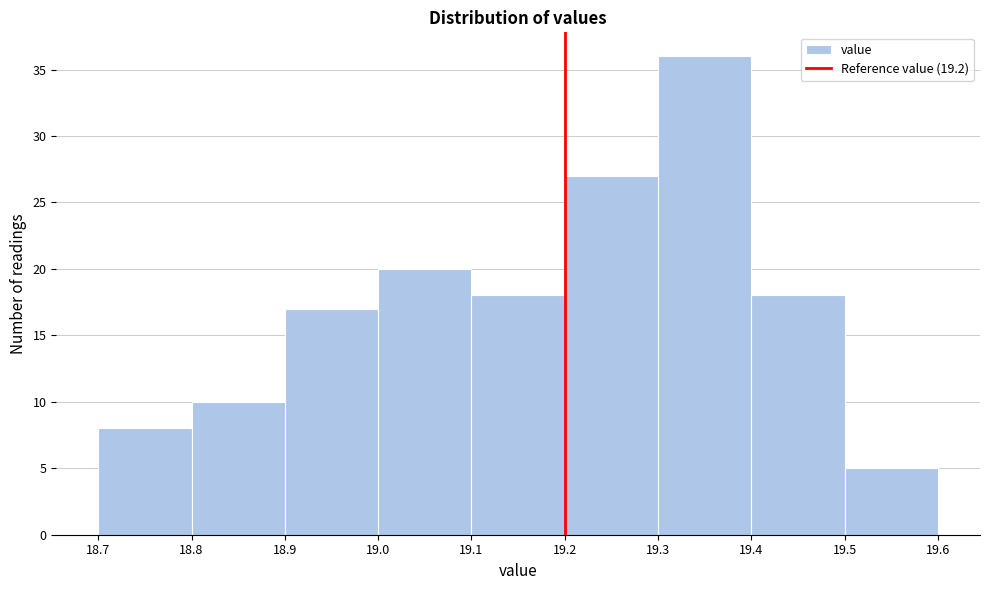

Over which range of the x-axis is the bar tallest?

19.3 to 19.4